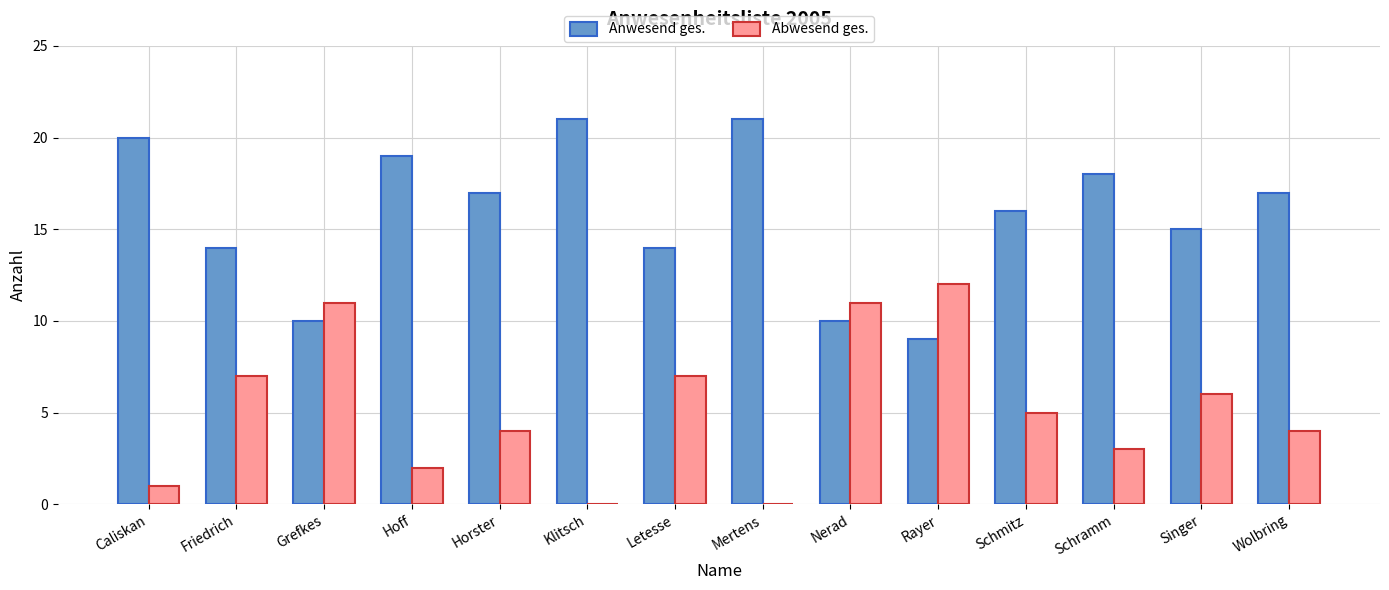

What is the total value across all series at Singer?

21